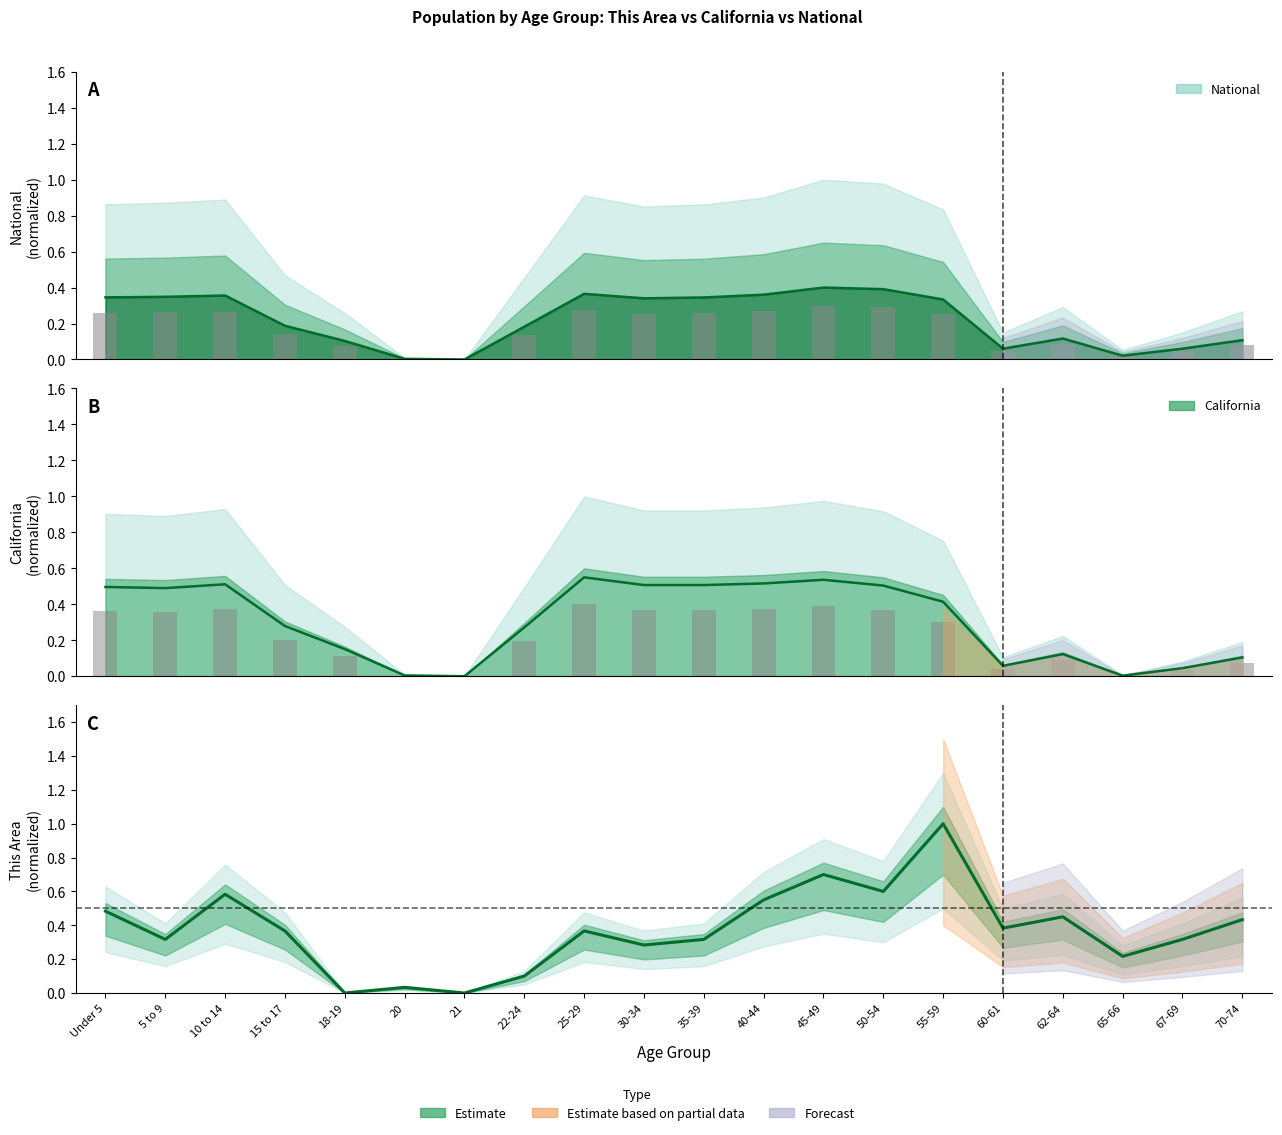

Reading left to right, what are all the values shown in this chart?

This Area: 0.5	0.3	0.6	0.4	0.0	0.0	0.0	0.1	0.4	0.3	0.3	0.6	0.7	0.6	1.0	0.4	0.5	0.2	0.3	0.4
California: 0.5	0.5	0.5	0.3	0.2	0.0	0.0	0.3	0.6	0.5	0.5	0.5	0.5	0.5	0.4	0.1	0.1	0.0	0.0	0.1
National: 0.3	0.3	0.4	0.2	0.1	0.0	0.0	0.2	0.4	0.3	0.3	0.4	0.4	0.4	0.3	0.1	0.1	0.0	0.1	0.1